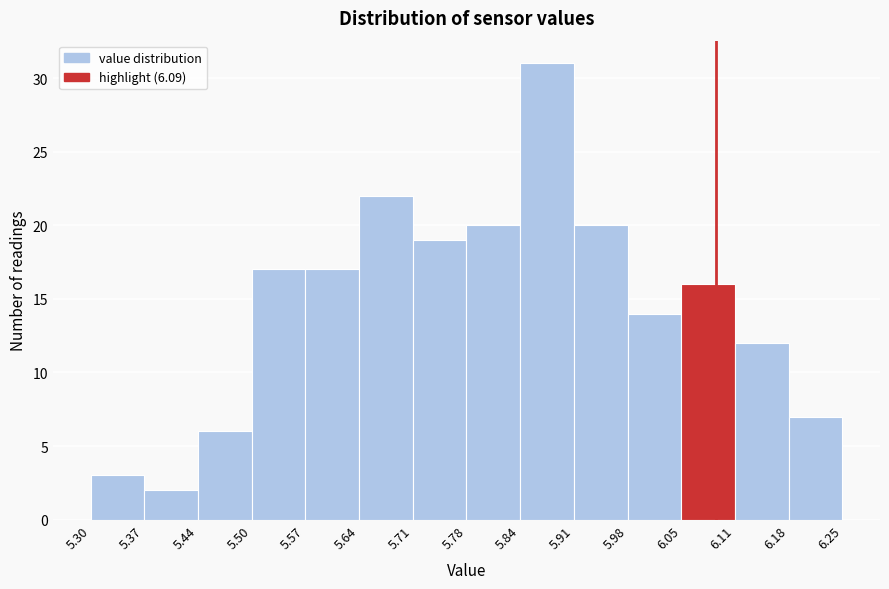

Reading left to right, list every bar in this chart as the range it spans on the x-axis followed by its height. The values are not printed on the chart, so give them approximately, as read against the axis.

5.30 to 5.37: 3
5.37 to 5.44: 2
5.44 to 5.50: 6
5.50 to 5.57: 17
5.57 to 5.64: 17
5.64 to 5.71: 22
5.71 to 5.78: 19
5.78 to 5.84: 20
5.84 to 5.91: 31
5.91 to 5.98: 20
5.98 to 6.05: 14
6.05 to 6.11: 16
6.11 to 6.18: 12
6.18 to 6.25: 7